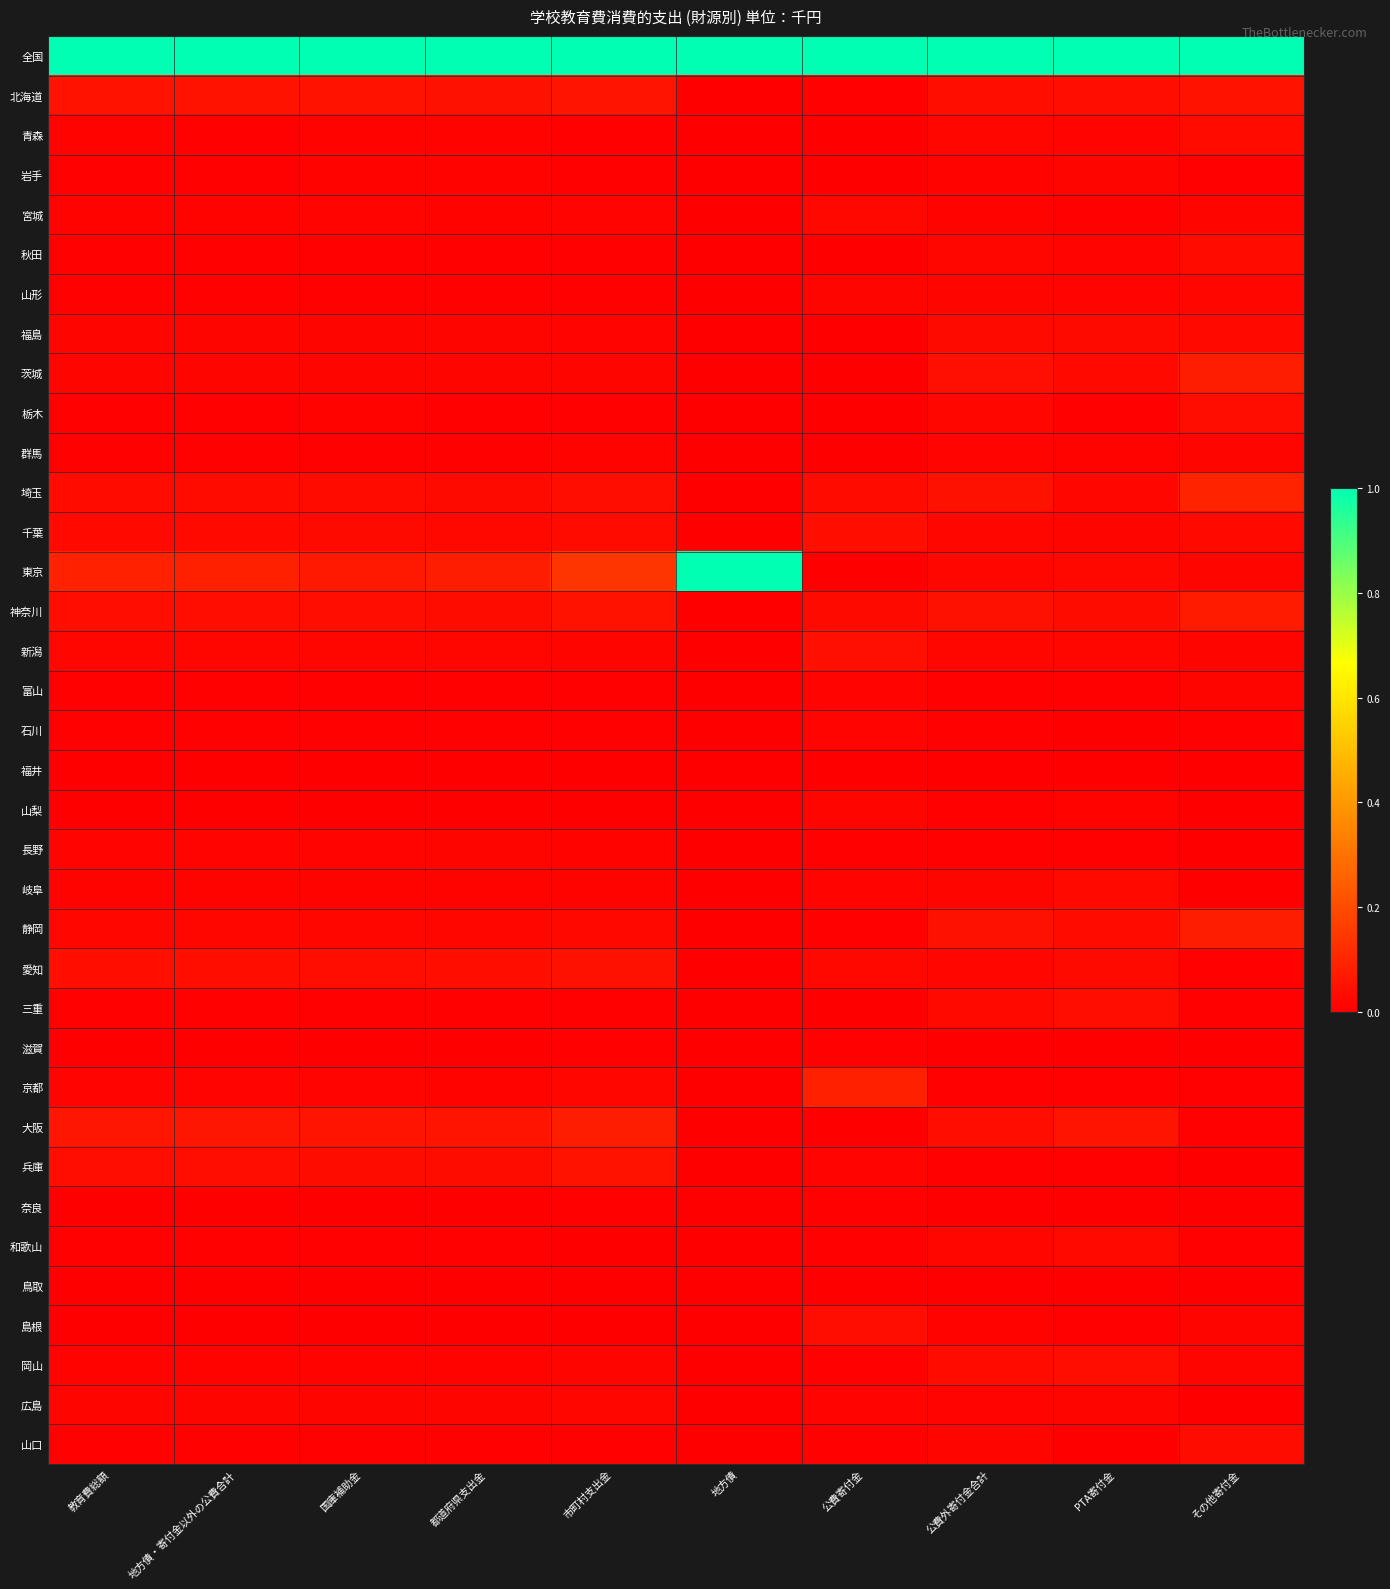

At how many categories does at least one series exceed 0?

10